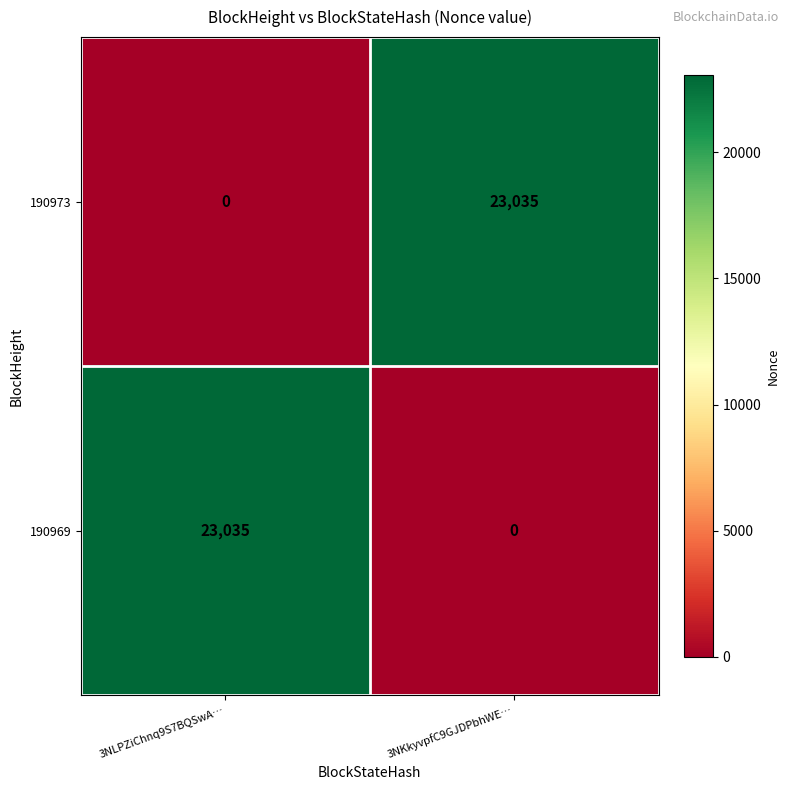

What is the sum of all 190969 values?

23035